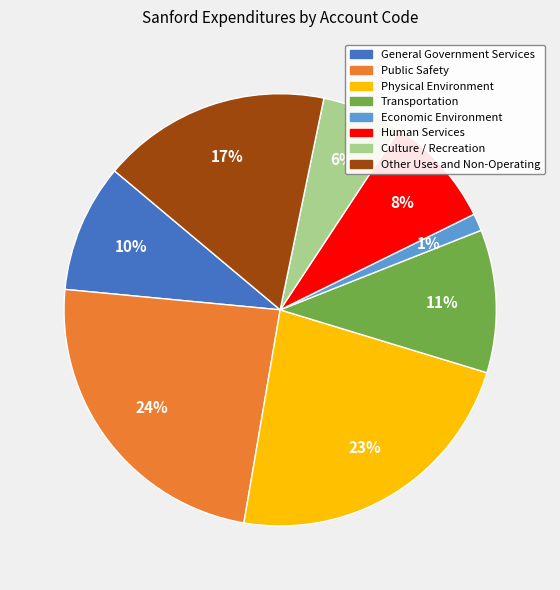

To the nearest percent, what is the combined percentage of Physical Environment and Economic Environment?

24%